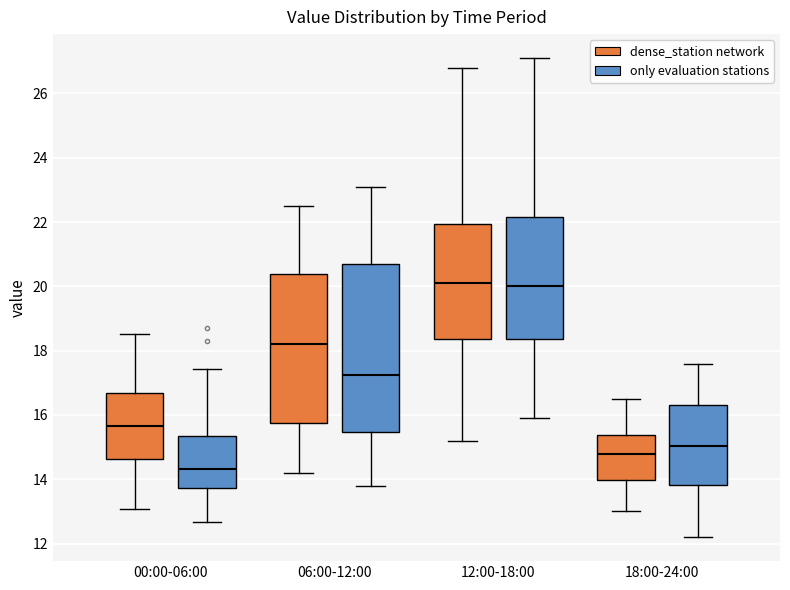

Reading left to right, read every box against the y-axis: the position of its median line, the range the box covers, and the ends of its whiskers. The values are not printed on the chart, so give them approximately, as read against the axis.

00:00-06:00 (dense_station network): median 15.6, box 14.6 to 16.6, whiskers 13.0 to 18.6
00:00-06:00 (only evaluation stations): median 14.4, box 13.8 to 15.4, whiskers 12.6 to 17.4
06:00-12:00 (dense_station network): median 18.2, box 15.8 to 20.4, whiskers 14.2 to 22.6
06:00-12:00 (only evaluation stations): median 17.2, box 15.4 to 20.8, whiskers 13.8 to 23.2
12:00-18:00 (dense_station network): median 20.2, box 18.4 to 22.0, whiskers 15.2 to 26.8
12:00-18:00 (only evaluation stations): median 20.0, box 18.4 to 22.2, whiskers 16.0 to 27.2
18:00-24:00 (dense_station network): median 14.8, box 14.0 to 15.4, whiskers 13.0 to 16.6
18:00-24:00 (only evaluation stations): median 15.0, box 13.8 to 16.4, whiskers 12.2 to 17.6